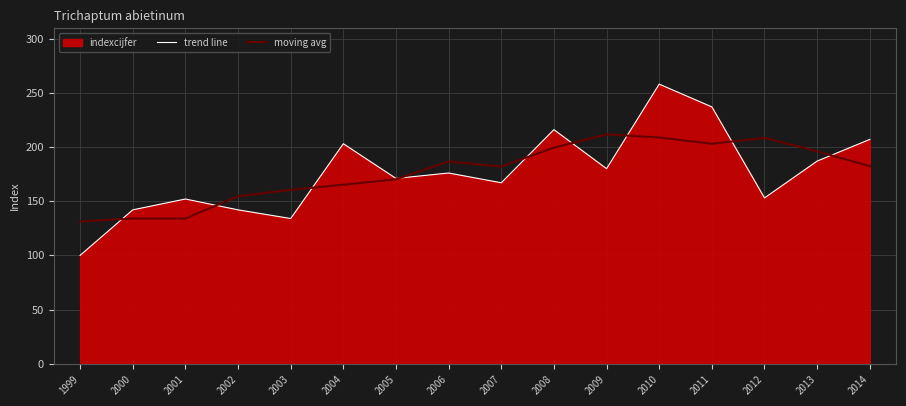

At which label does moving avg first exceed 182?

2006